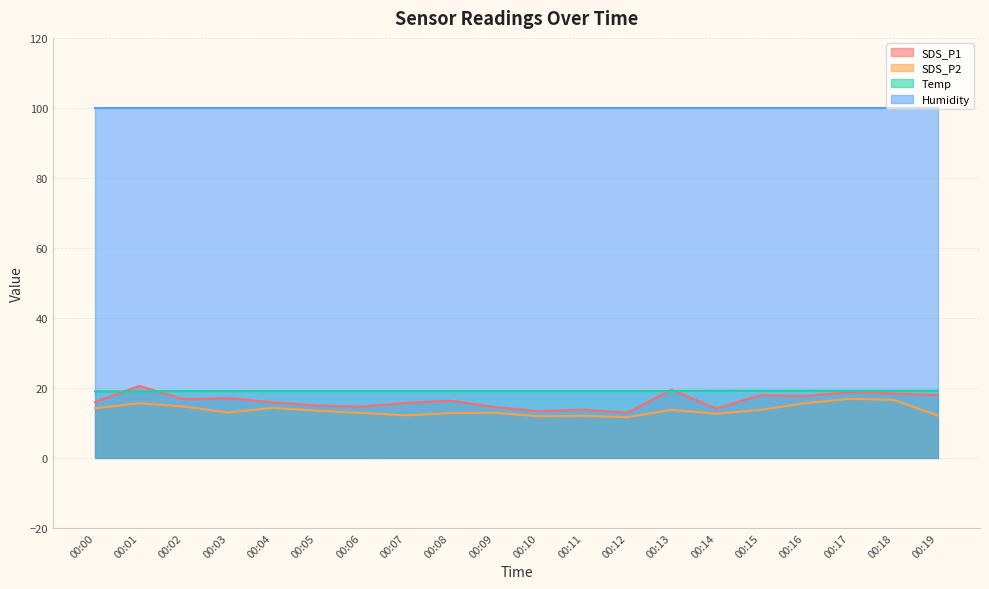

Where is the first local maximum for SDS_P2?

00:01